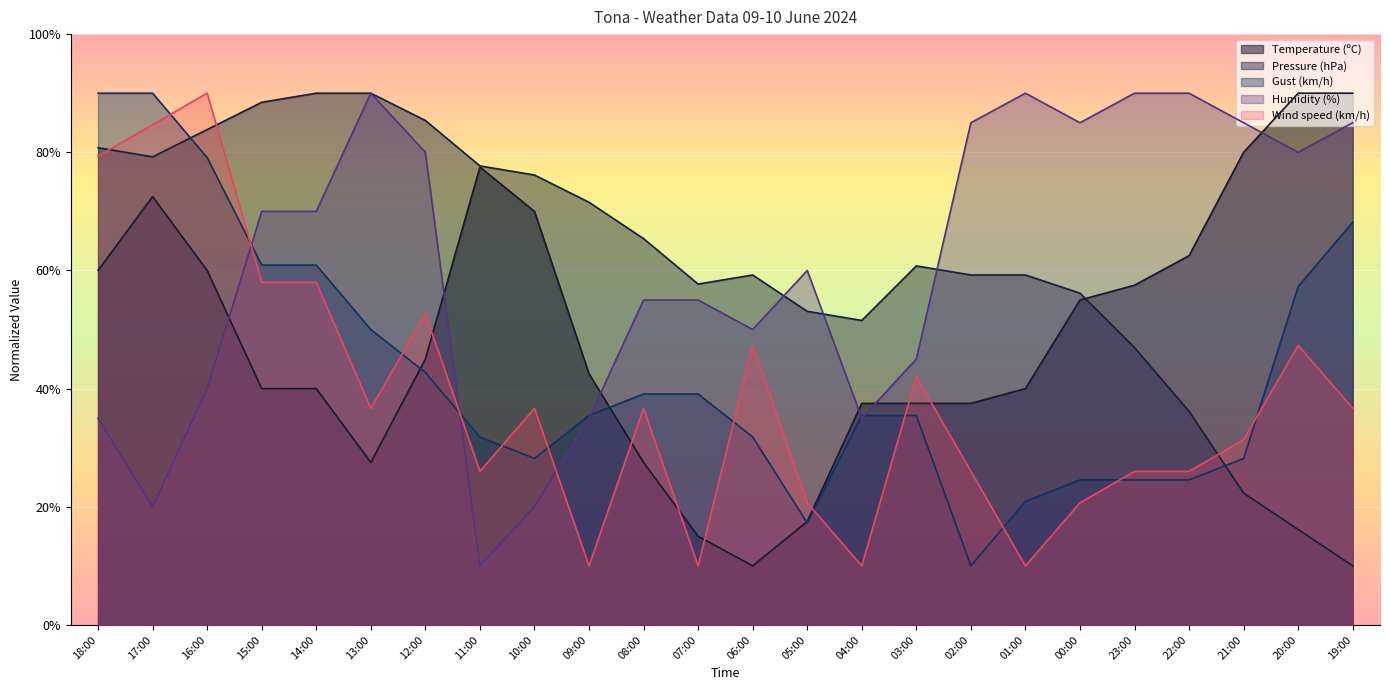

The Humidity (%) series shows 80.0 at 12:00. True or false?

True